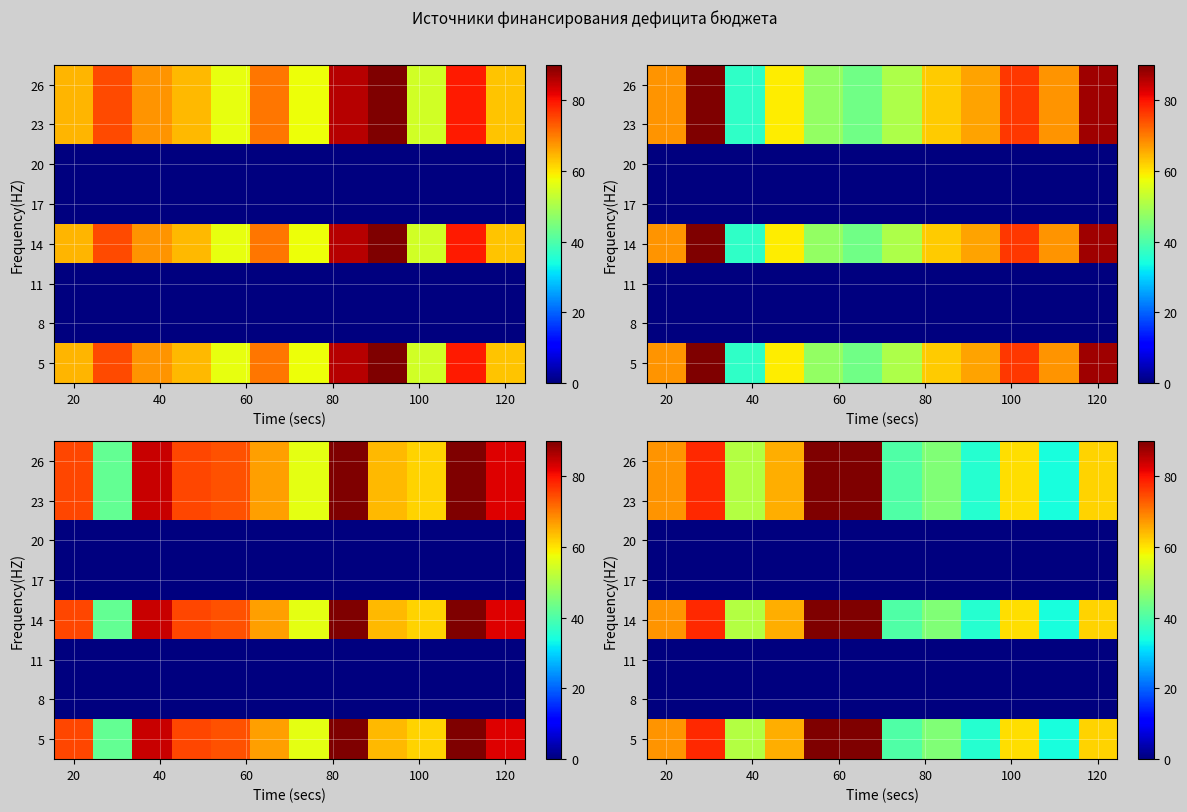

Count the number of data series in this chart.

8